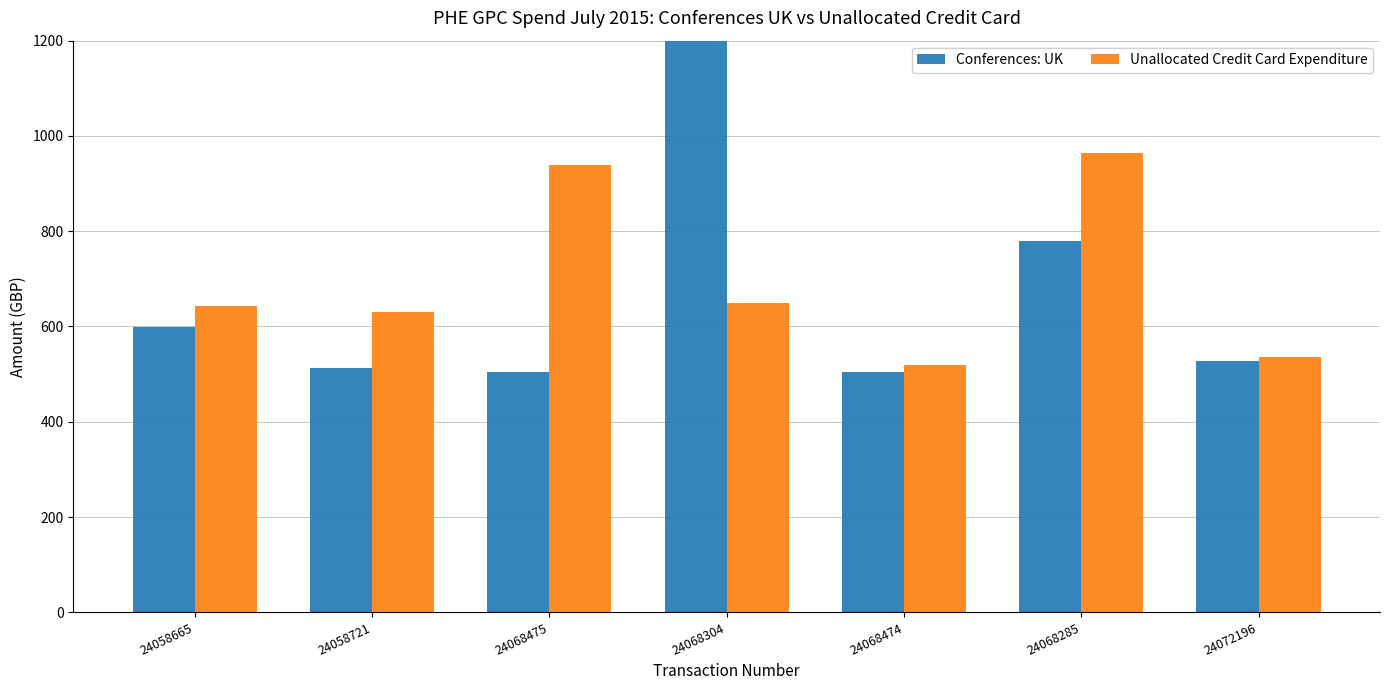

What is the difference between the maximum and minimum values in the Conferences: UK series?

878.4